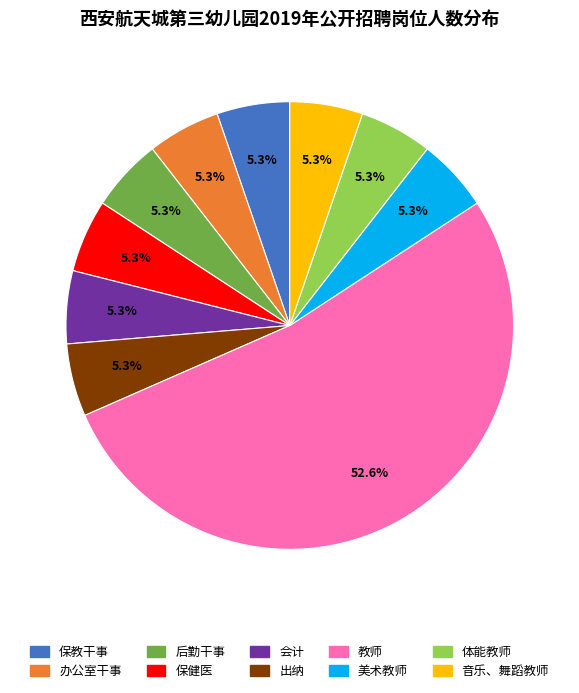

How much of the chart is everything except 美术教师?

94.7%